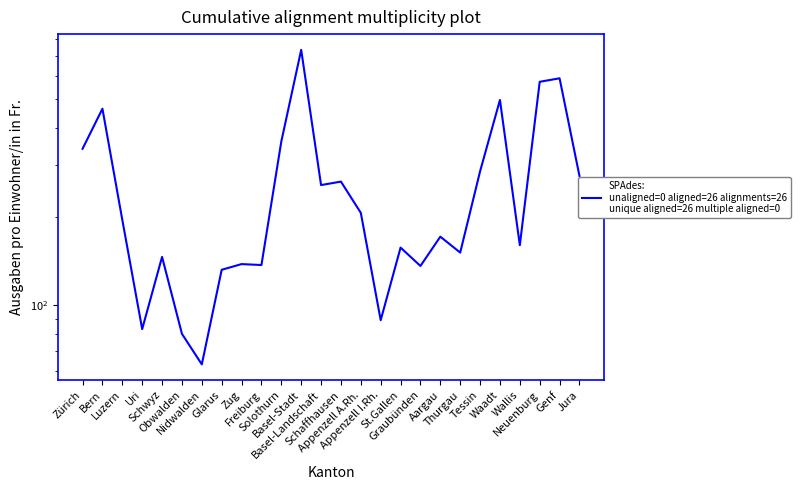

How many data points are less than 195?

13